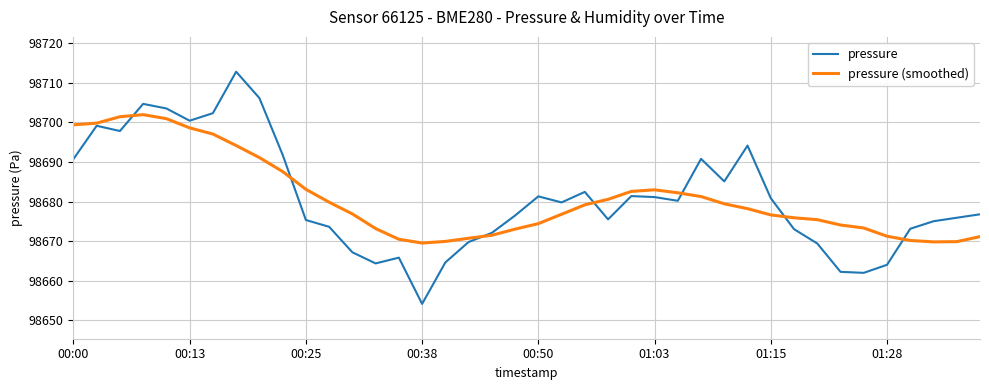

Which series has the widest spread of values?

pressure